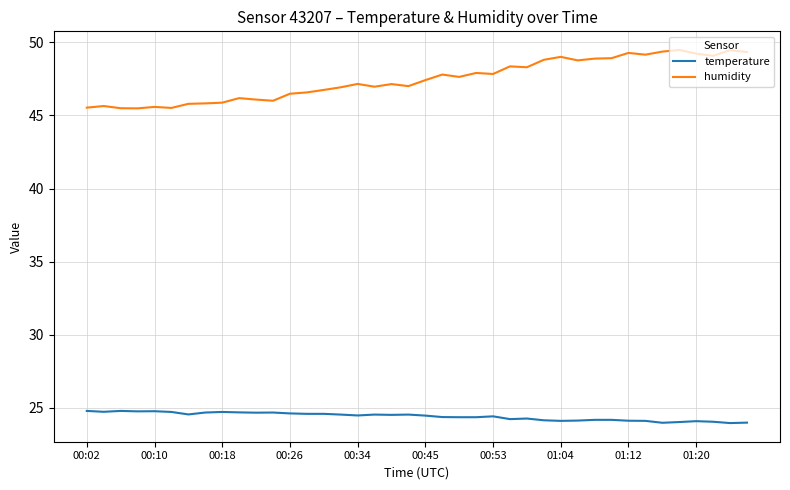

True or false: temperature and humidity cross at least once.

False